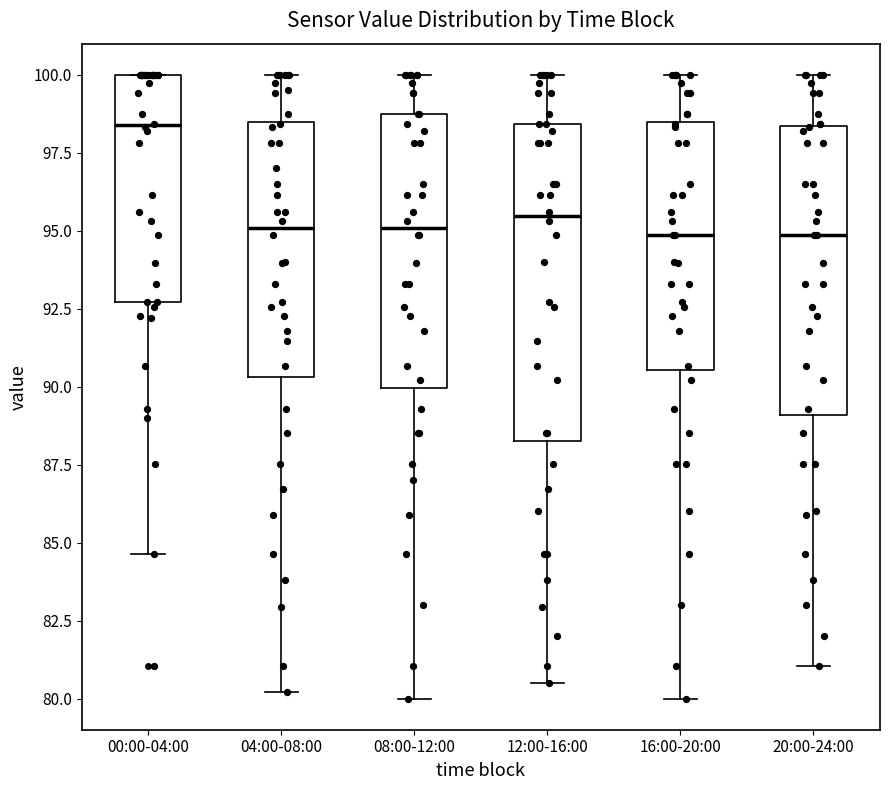

Reading left to right, read every box against the y-axis: the position of its median line, the range the box covers, and the ends of its whiskers. The values are not printed on the chart, so give them approximately, as read against the axis.

00:00-04:00: median 98.5, box 92.5 to 100.0, whiskers 84.5 to 100.0
04:00-08:00: median 95.0, box 90.5 to 98.5, whiskers 80.0 to 100.0
08:00-12:00: median 95.0, box 90.0 to 99.0, whiskers 80.0 to 100.0
12:00-16:00: median 95.5, box 88.5 to 98.5, whiskers 80.5 to 100.0
16:00-20:00: median 95.0, box 90.5 to 98.5, whiskers 80.0 to 100.0
20:00-24:00: median 95.0, box 89.0 to 98.5, whiskers 81.0 to 100.0